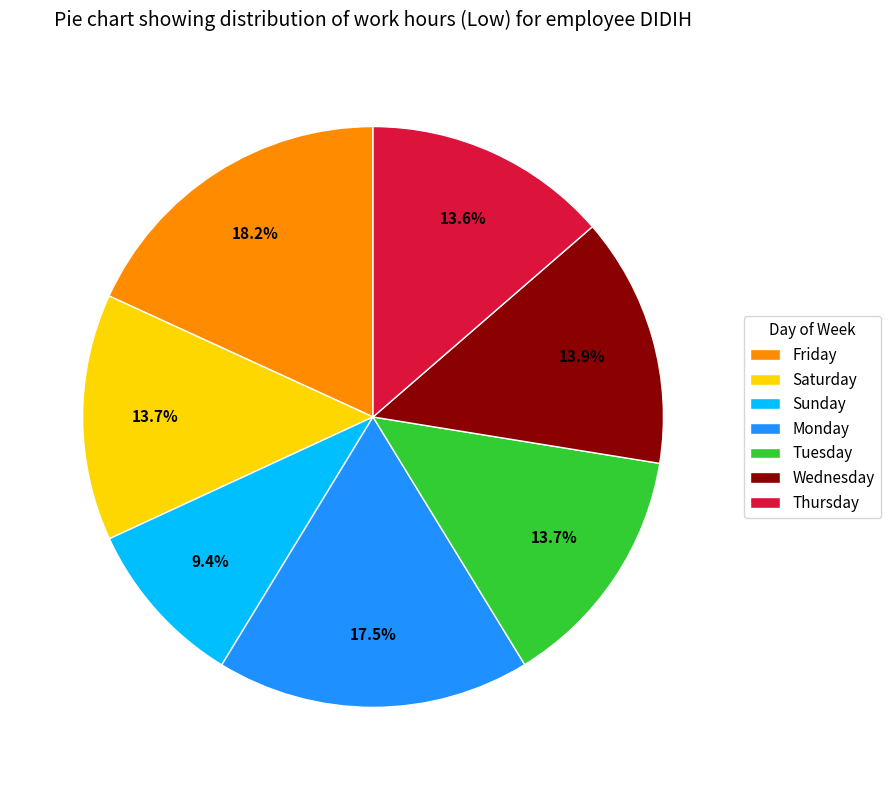

What is the ratio of the value at Saturday to the value at Sunday?

1.5